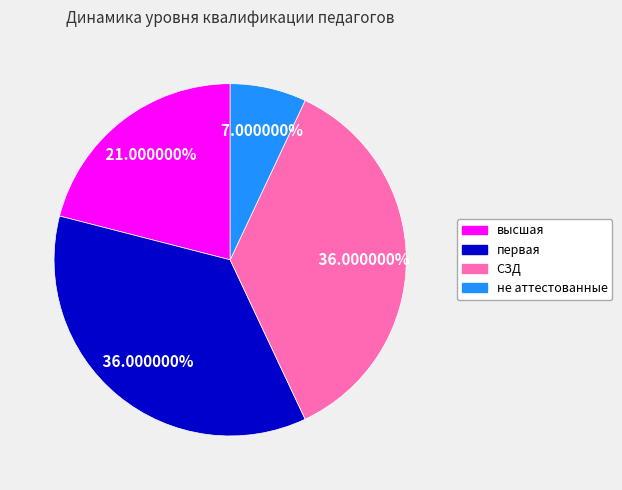

Which category has the smallest portion of the pie?

не аттестованные